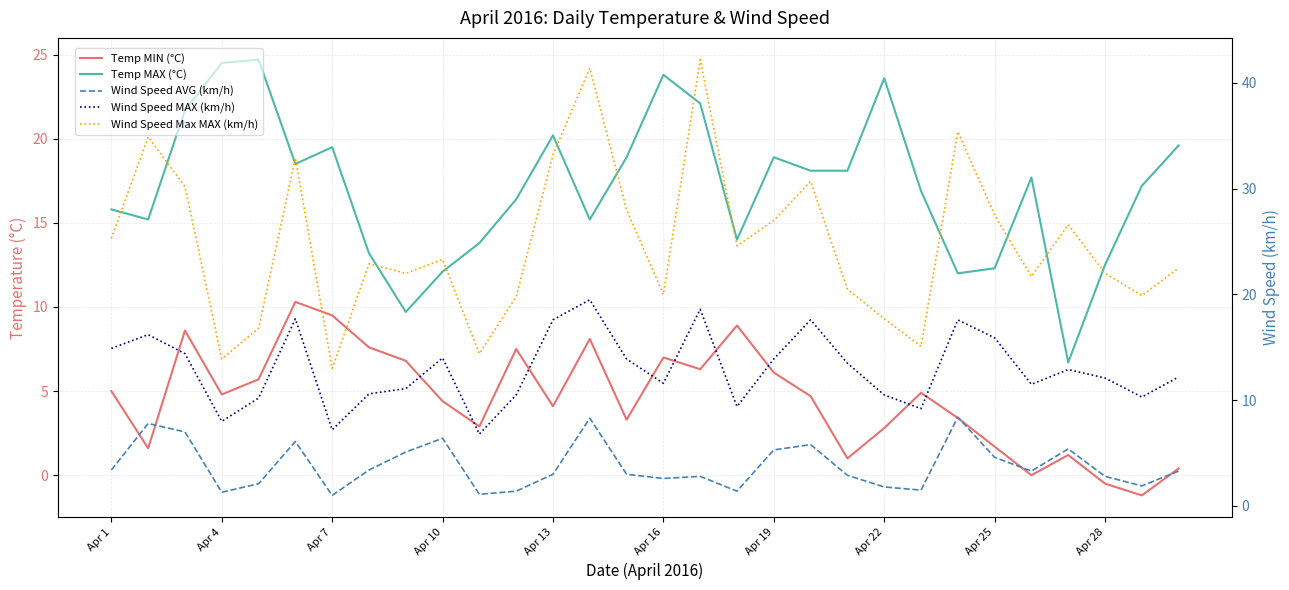

What is the difference between the maximum and minimum values in the Temp MIN (°C) series?

11.5